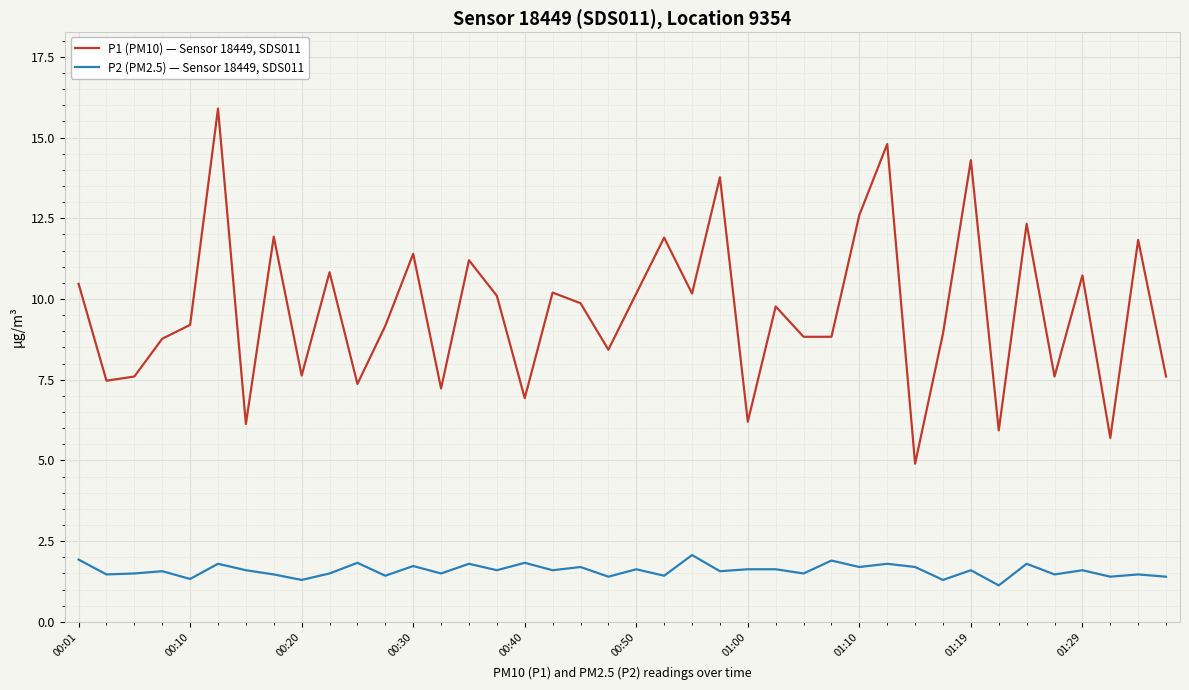

What is the smallest value displayed?

1.1